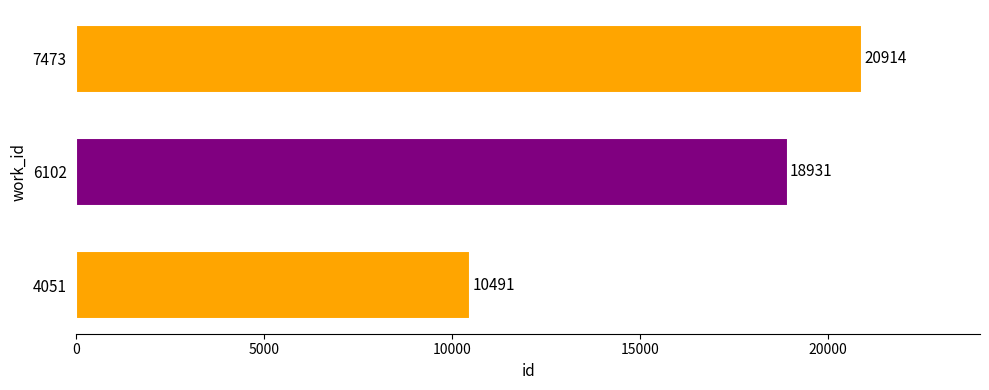

What is the ratio of the value at 4051 to the value at 6102?

0.6